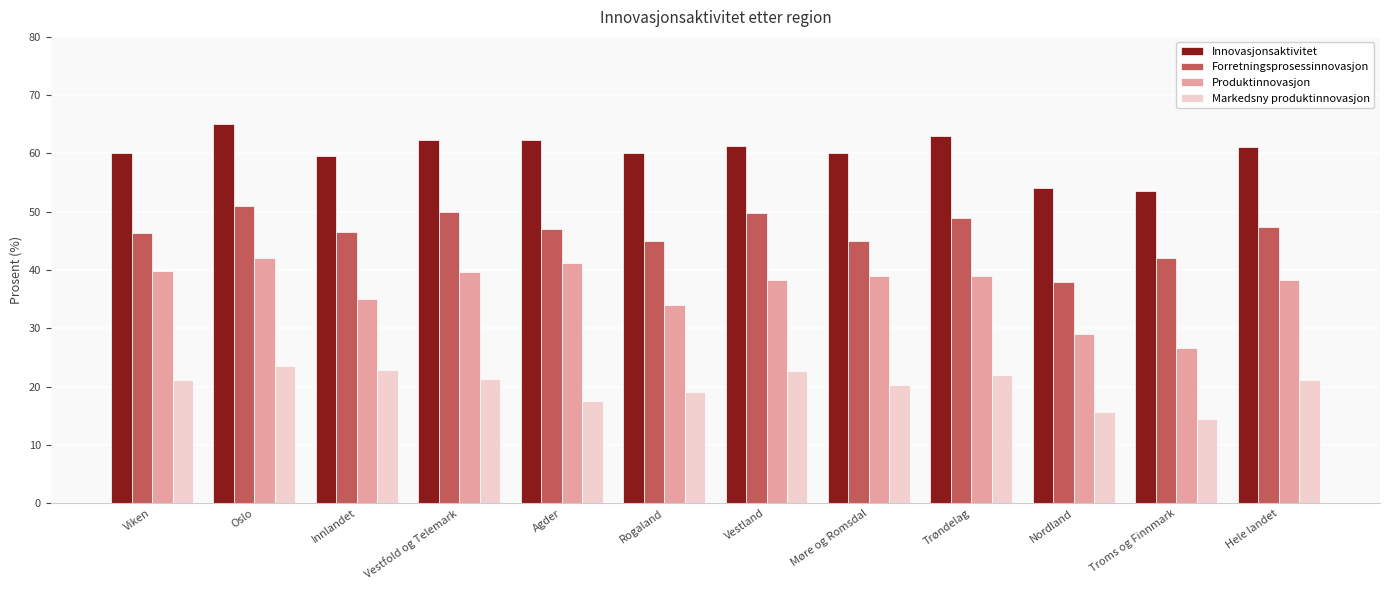

What is the spread (max minus min) of values at Innlandet?

36.6